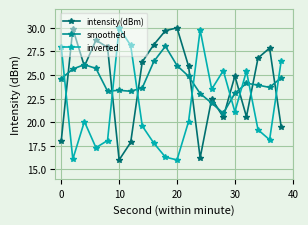

What is the smallest value displayed?

16.0